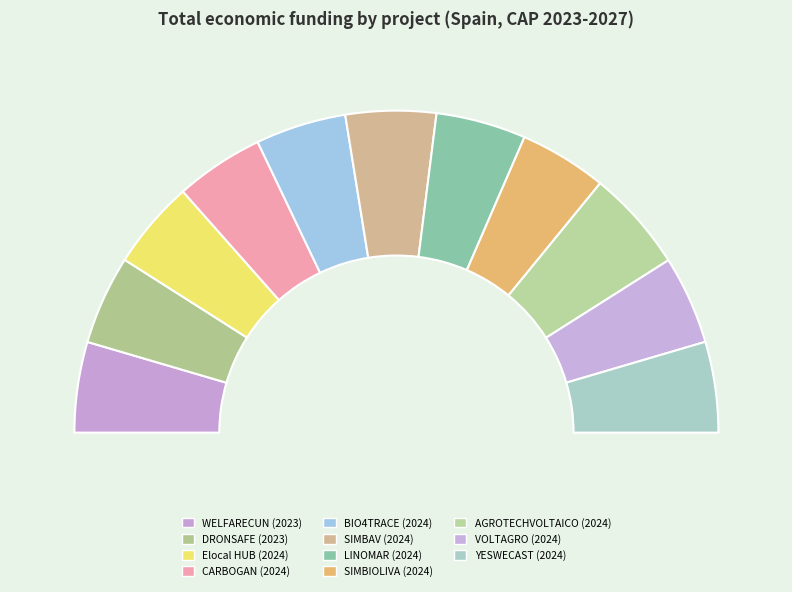

How many slices are in this pie chart?

11